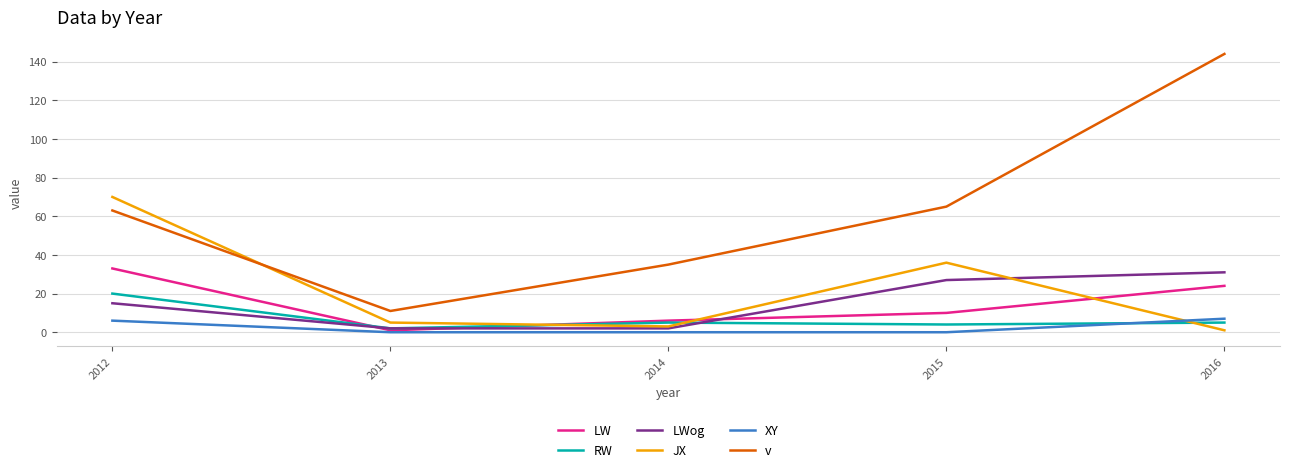

What is the highest value of the JX series?

70